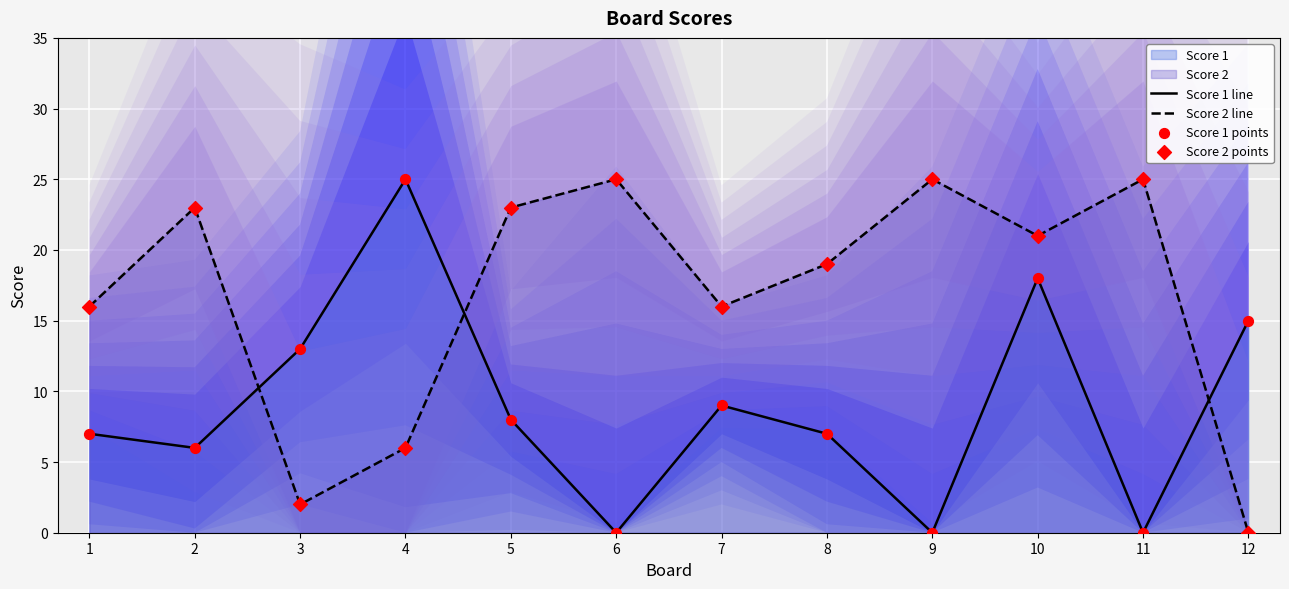

Which series has the largest total across all categories?

Score 2 line